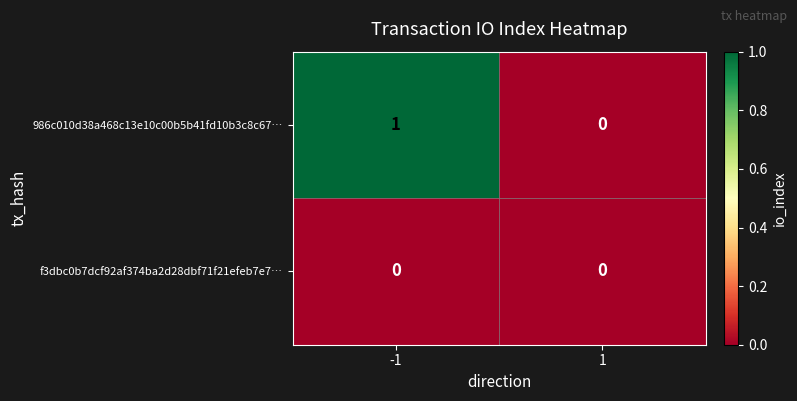

How many data points in 986c010d38a468c13e10c00b5b41fd10b3c8c67… are less than 1?

1